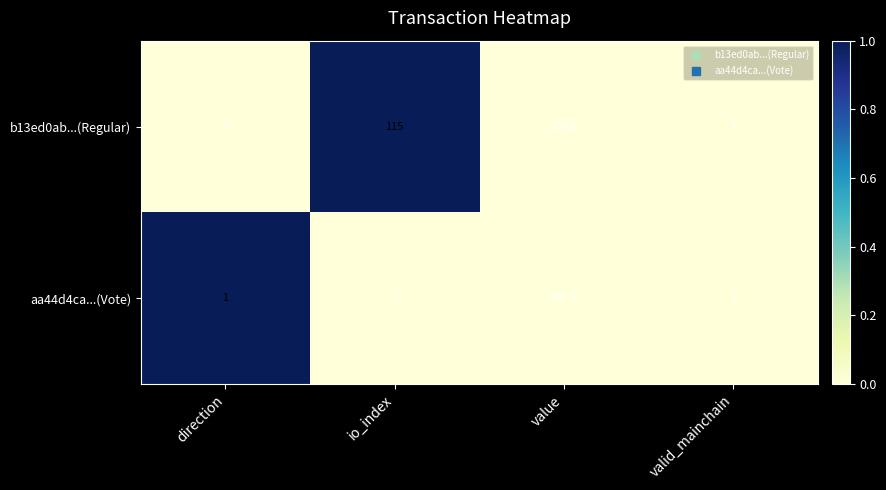

Between direction and io_index, which series saw the biggest shift?

b13ed0ab...(Regular)